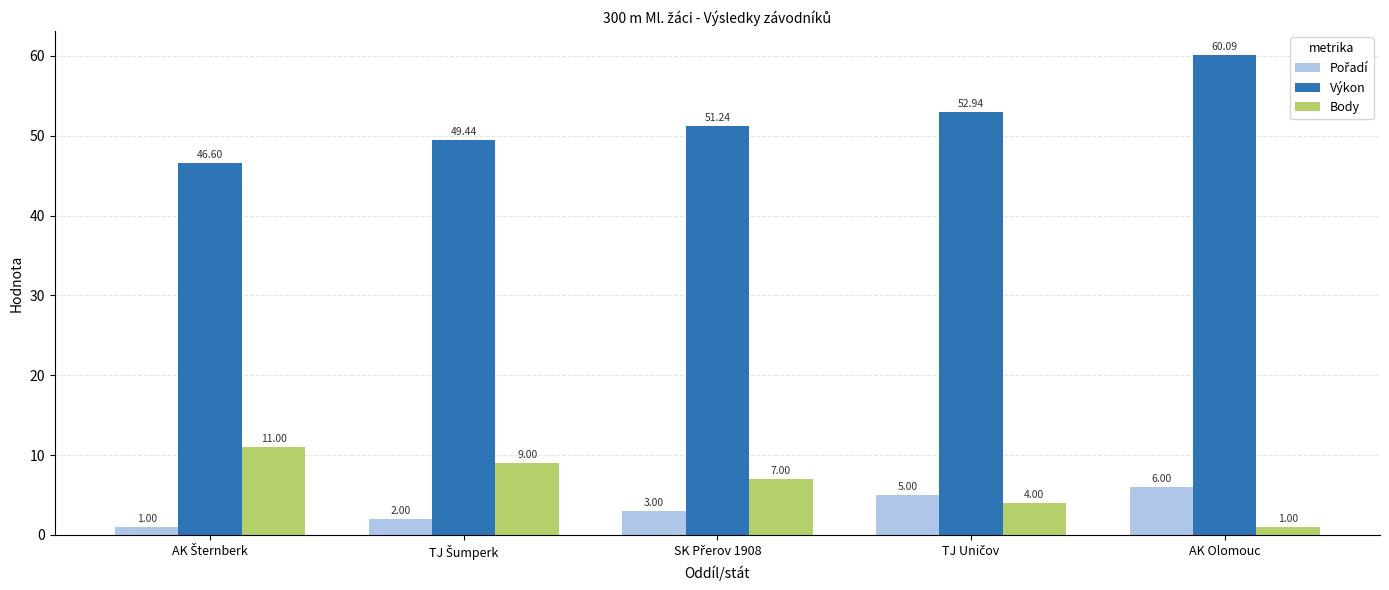

What is the spread (max minus min) of values at AK Olomouc?

59.1